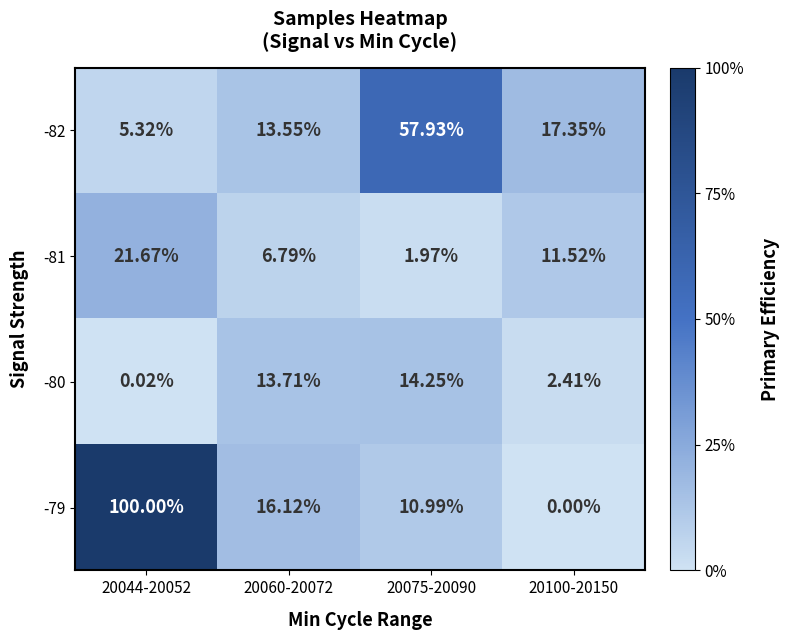

Is the value of -80 at 20075-20090 greater than the value of -81 at 20100-20150?

Yes